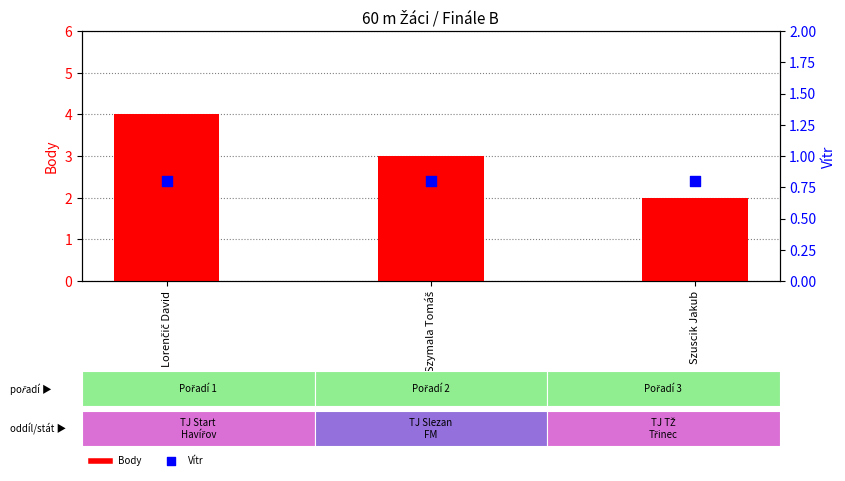

Which series reaches the maximum Y coordinate?

Body